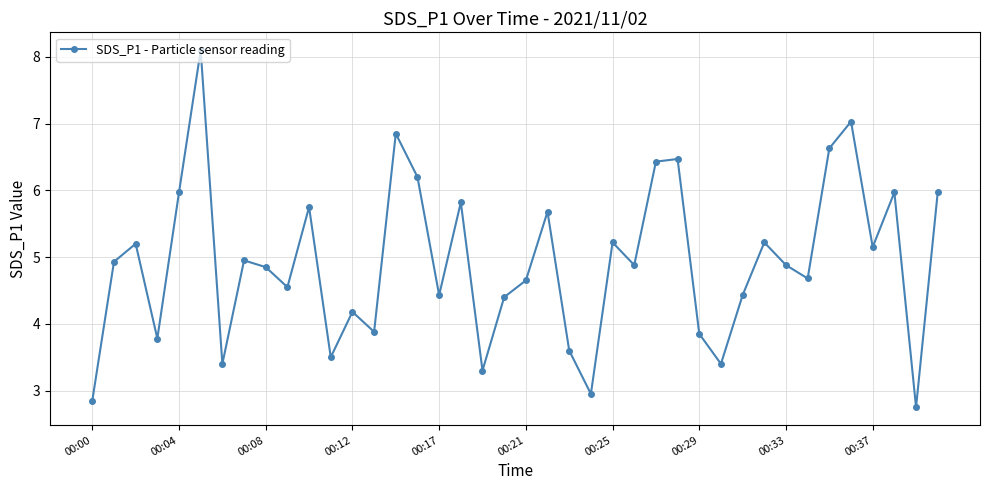

What is the greatest value displayed?

8.1